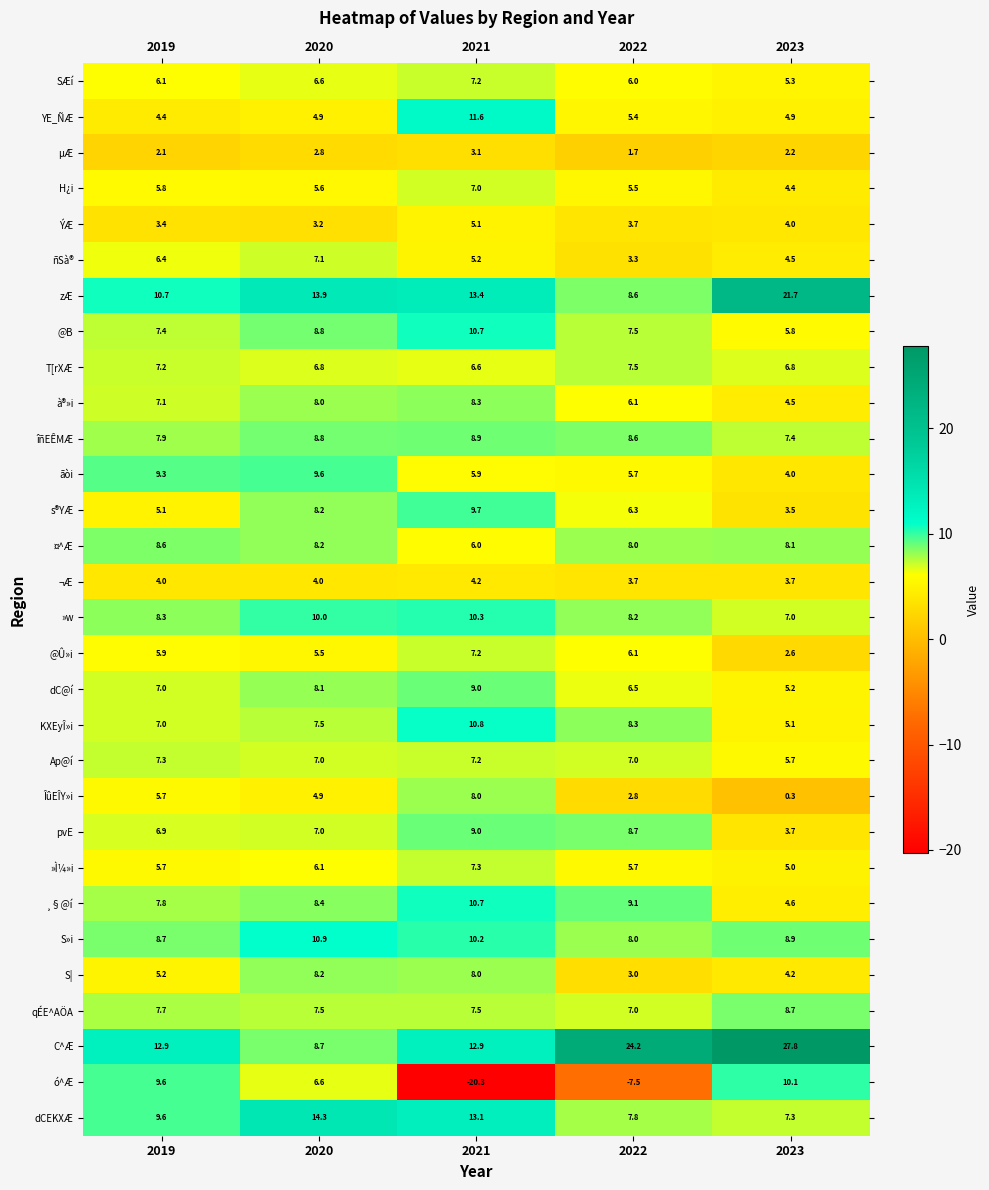

The value of S| at 2022 is 1.9. True or false?

False